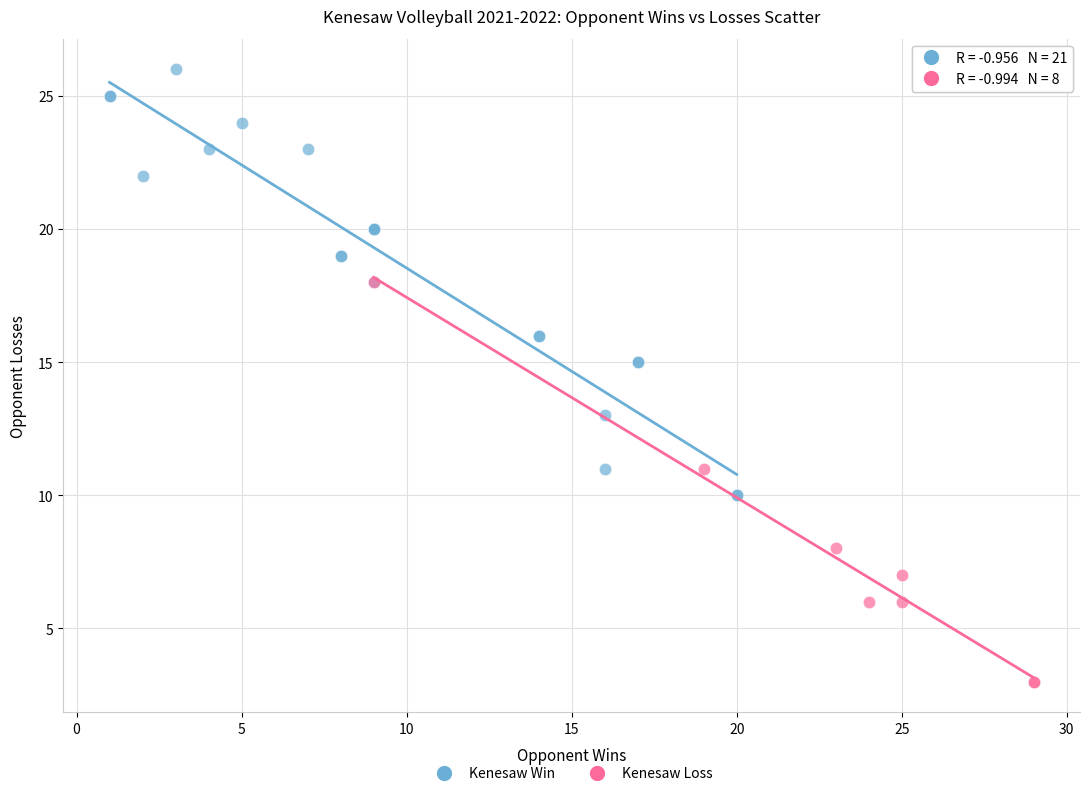

Which series reaches the maximum Y coordinate?

Kenesaw Win